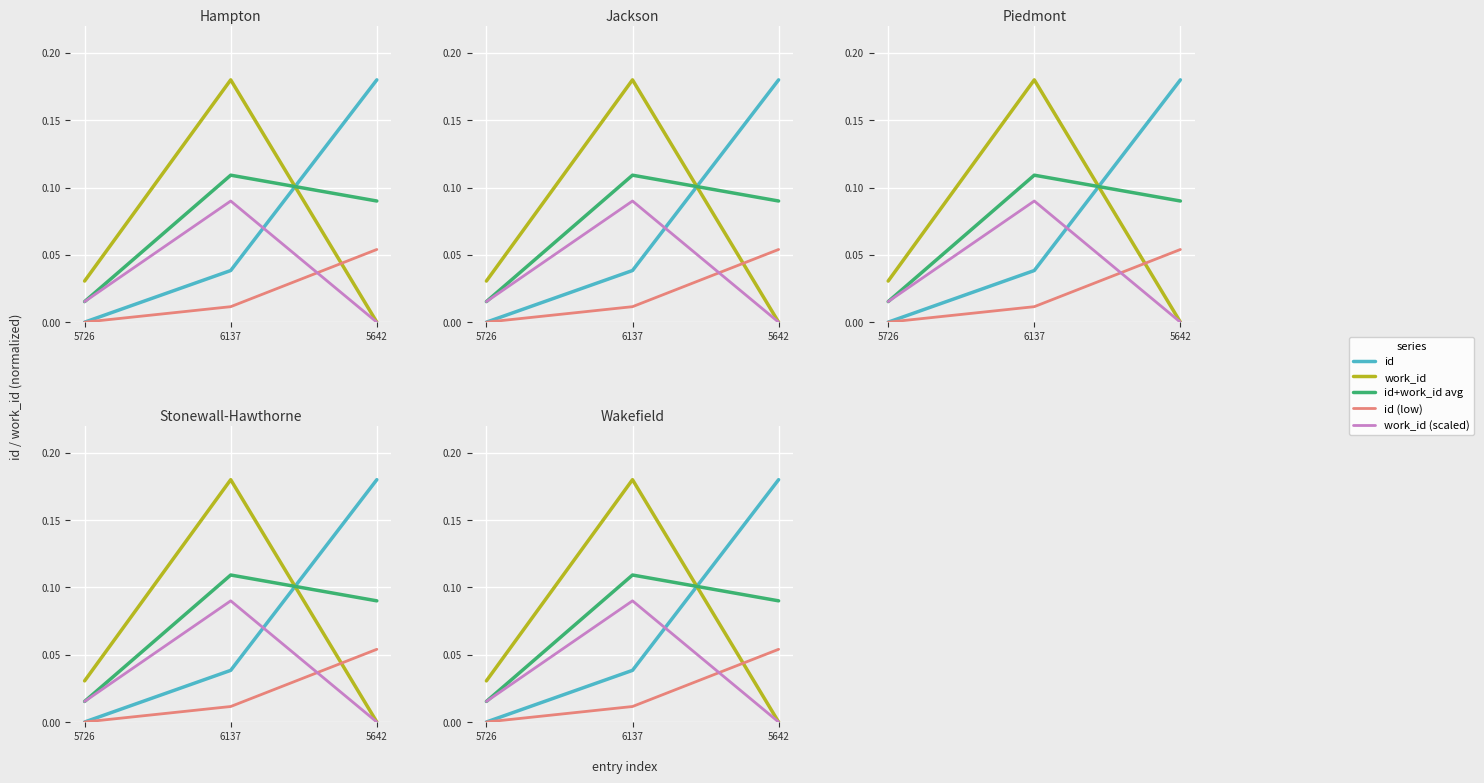

Reading left to right, what are all the values shown in this chart?

id: 0.0	0.0	0.2
work_id: 0.0	0.2	0.0
id+work_id avg: 0.0	0.1	0.1
id (low): 0.0	0.0	0.1
work_id (scaled): 0.0	0.1	0.0